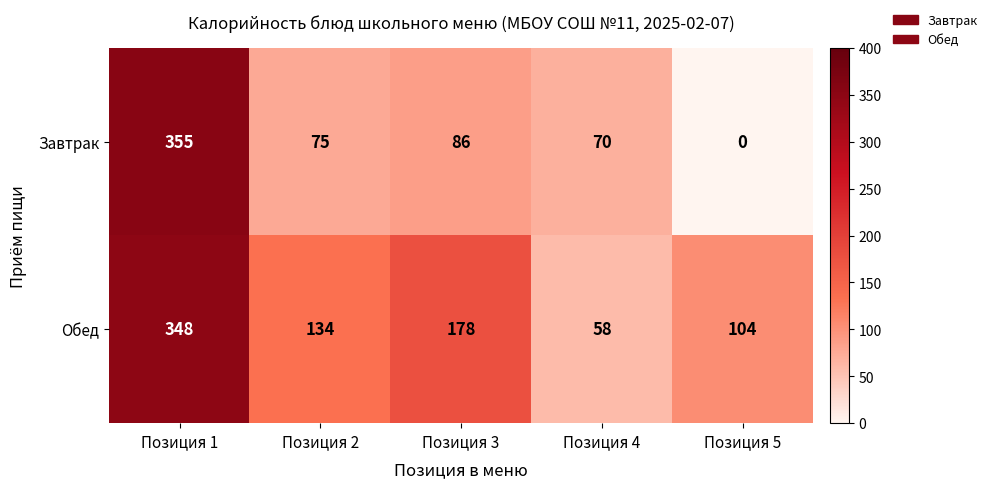

What is the greatest value displayed?

355